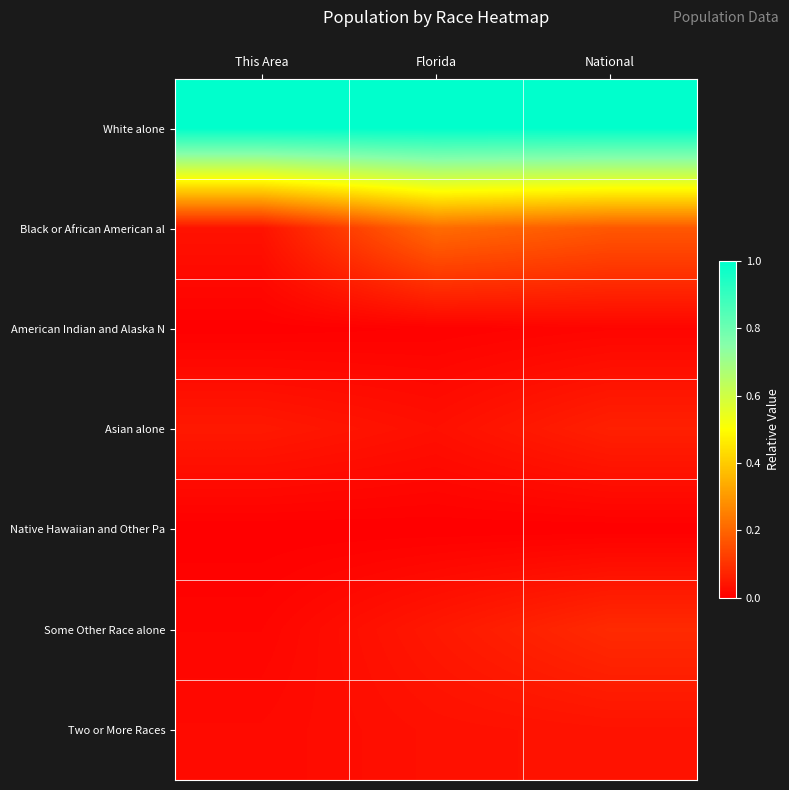

At This Area, list the series in order from smallest to largest.

Native Hawaiian and Other Pa, American Indian and Alaska N, Some Other Race alone, Two or More Races, Black or African American al, Asian alone, White alone